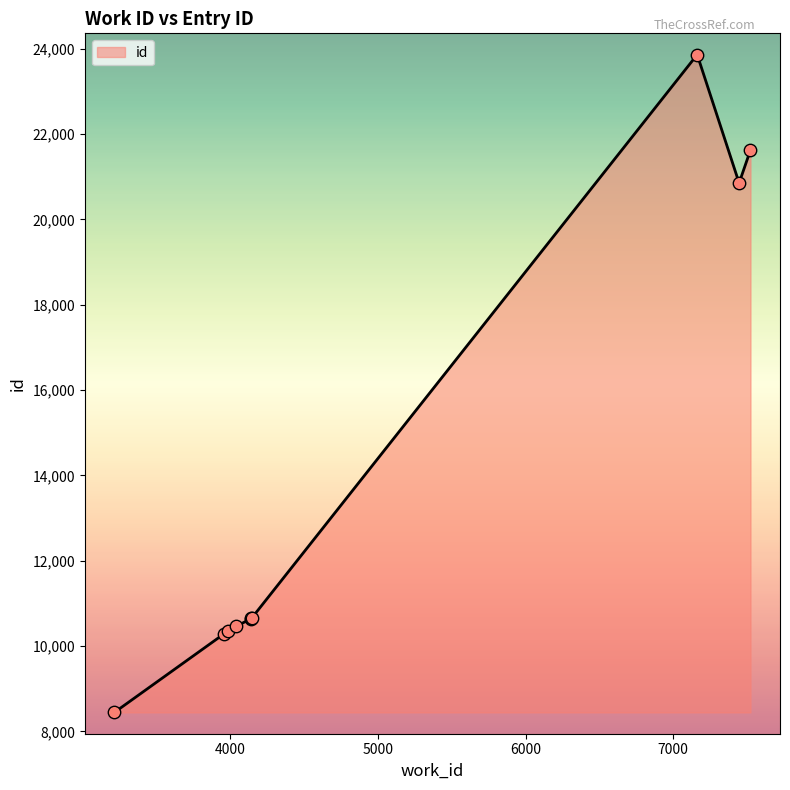

What is the ratio of the value at 4141 to the value at 3981?

1.0